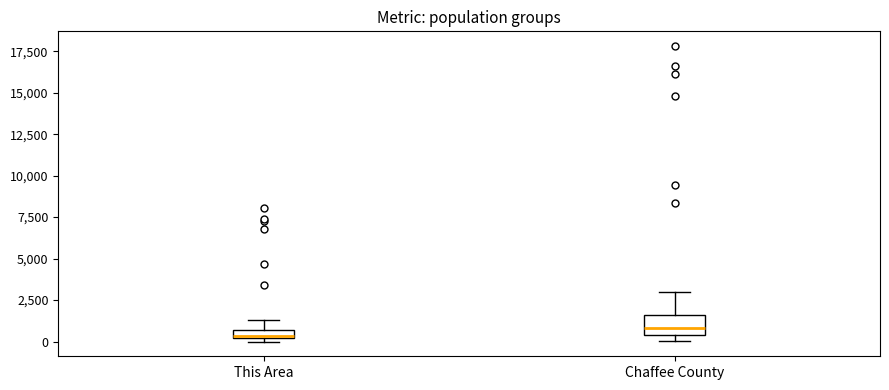

Where is the upper edge of the box for This Area on the y-axis? The values are not printed on the chart, so give them approximately, as read against the axis.

500